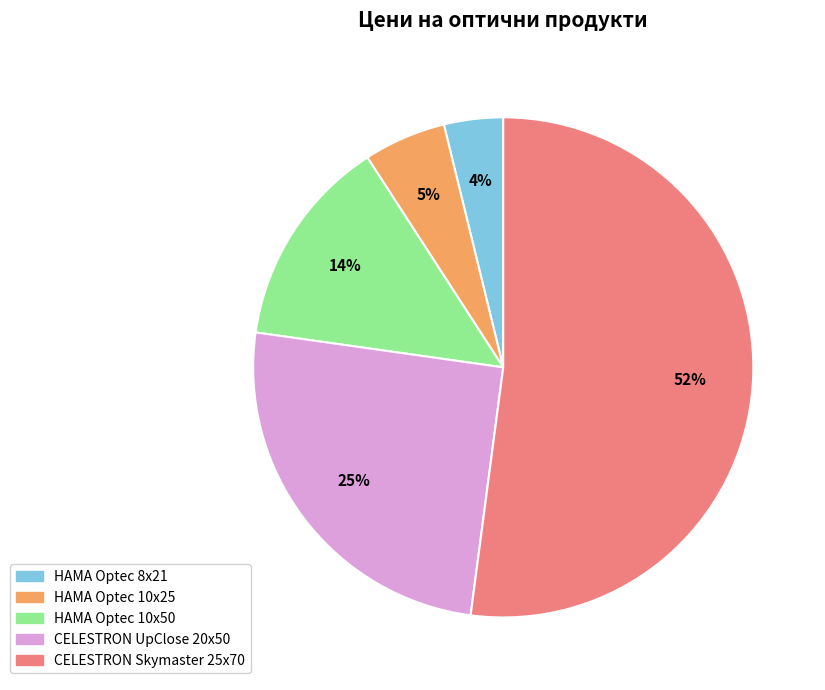

To the nearest percent, what is the difference between the largest and smallest slice percentages?

48%